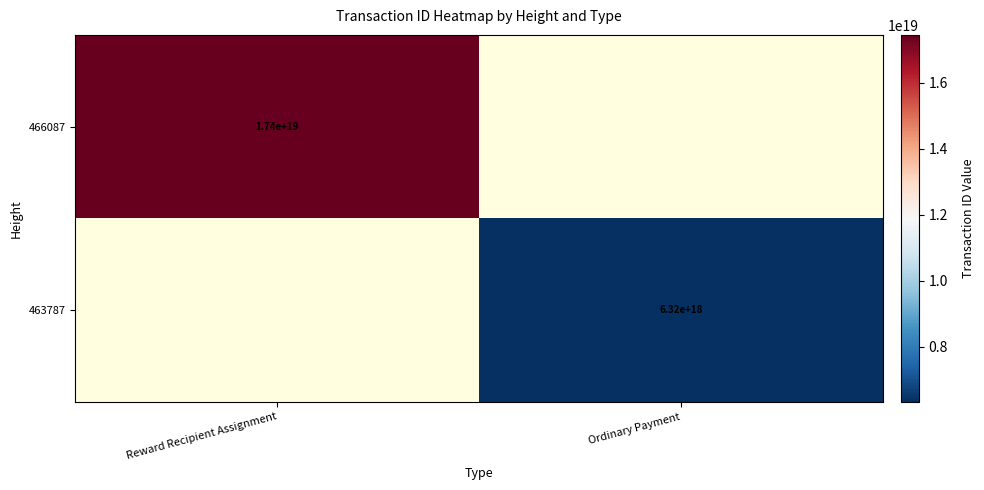

True or false: 466087 has a value of 17400000000000000000 at Reward Recipient Assignment.

True